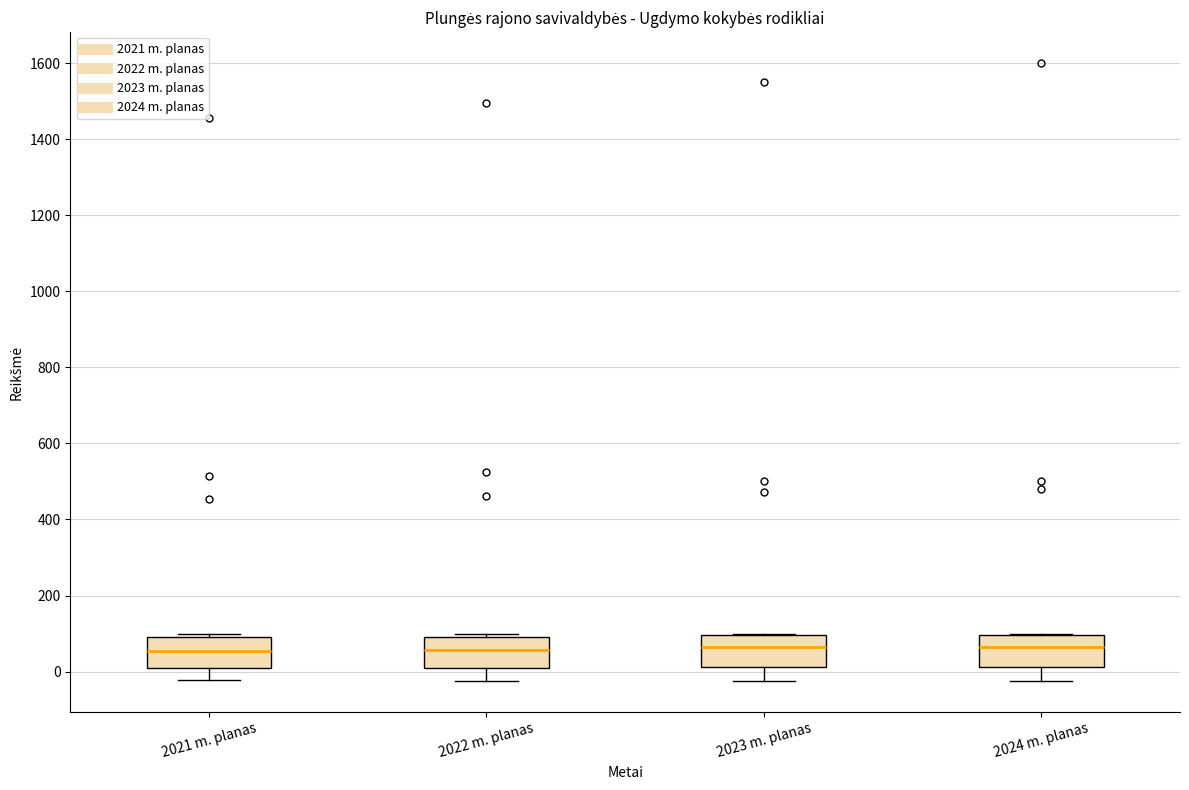

Reading left to right, read every box against the y-axis: the position of its median line, the range the box covers, and the ends of its whiskers. The values are not printed on the chart, so give them approximately, as read against the axis.

2021 m. planas: median 60, box 0 to 100, whiskers -20 to 100 (just above the box's upper edge)
2022 m. planas: median 60, box 20 to 100, whiskers -20 to 100 (just above the box's upper edge)
2023 m. planas: median 60, box 20 to 100, whiskers -20 to 100
2024 m. planas: median 60, box 20 to 100, whiskers -20 to 100